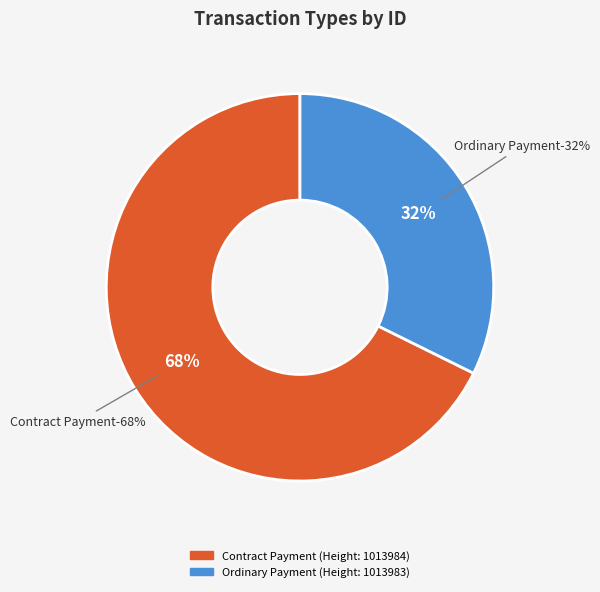

Count the number of slices in the pie.

2